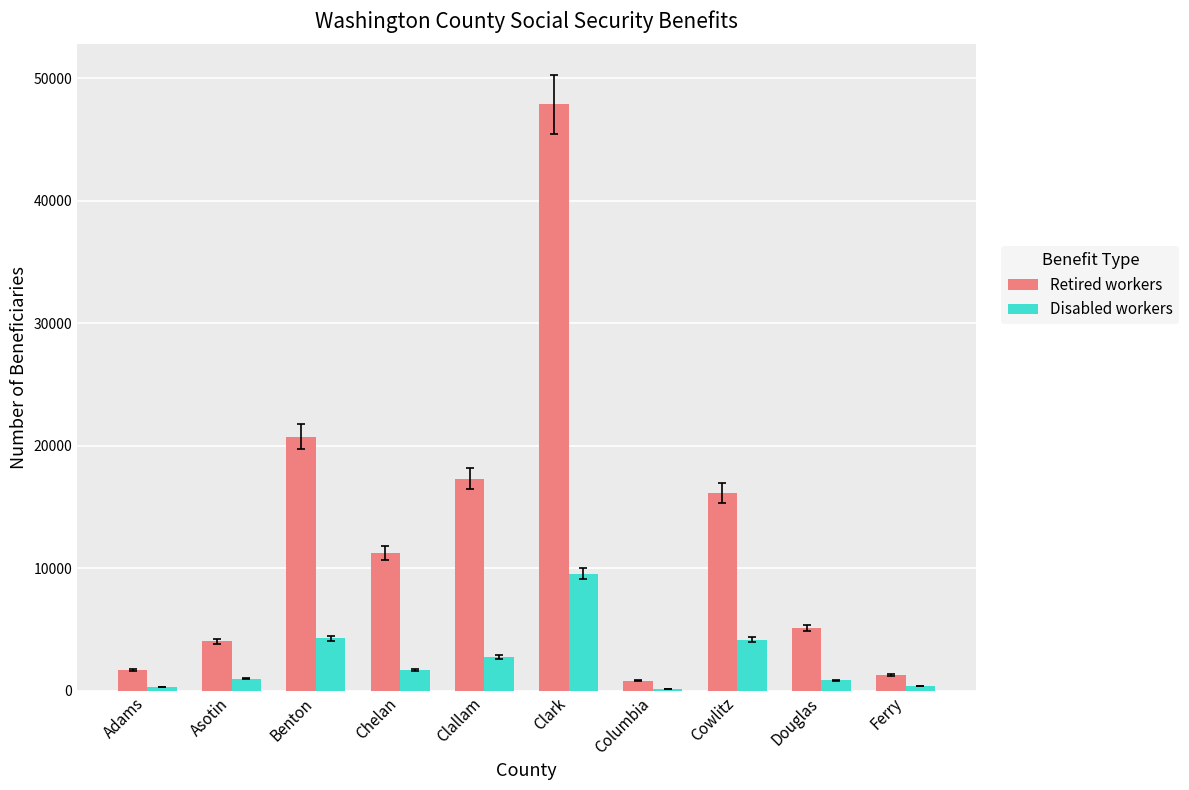

How many series are shown in this chart?

2